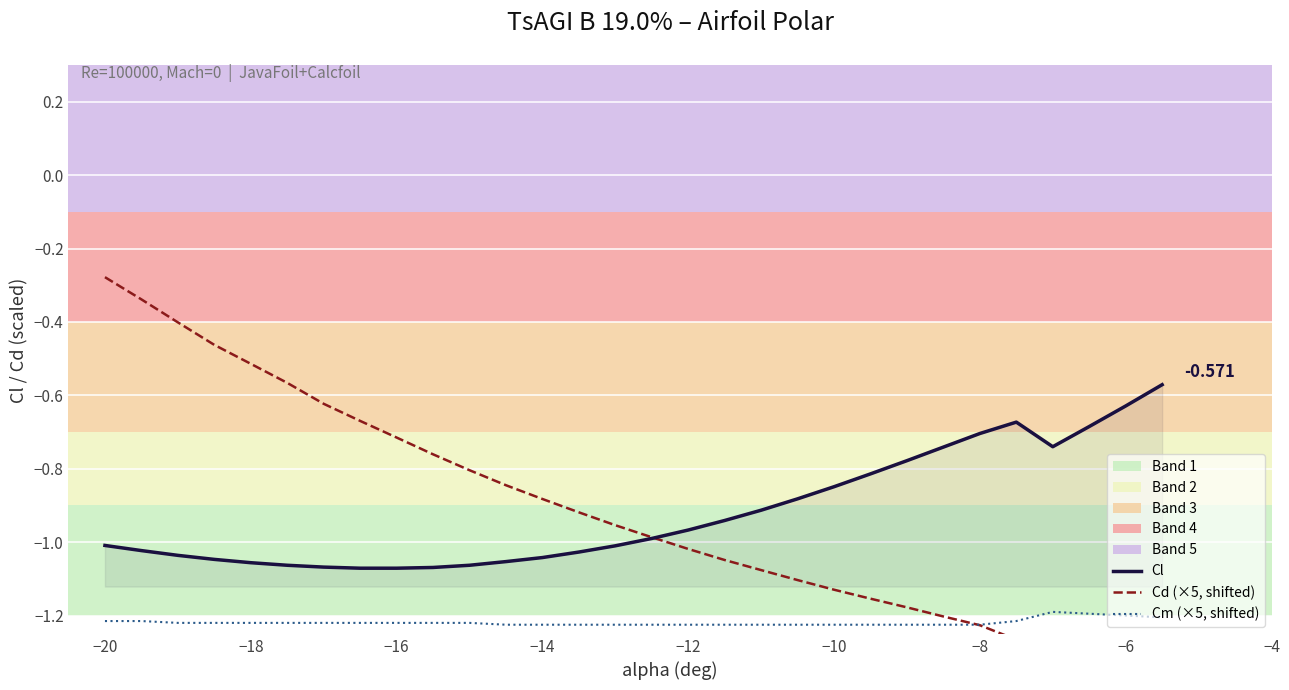

True or false: Cm (×5, shifted) and Cl cross at least once.

False